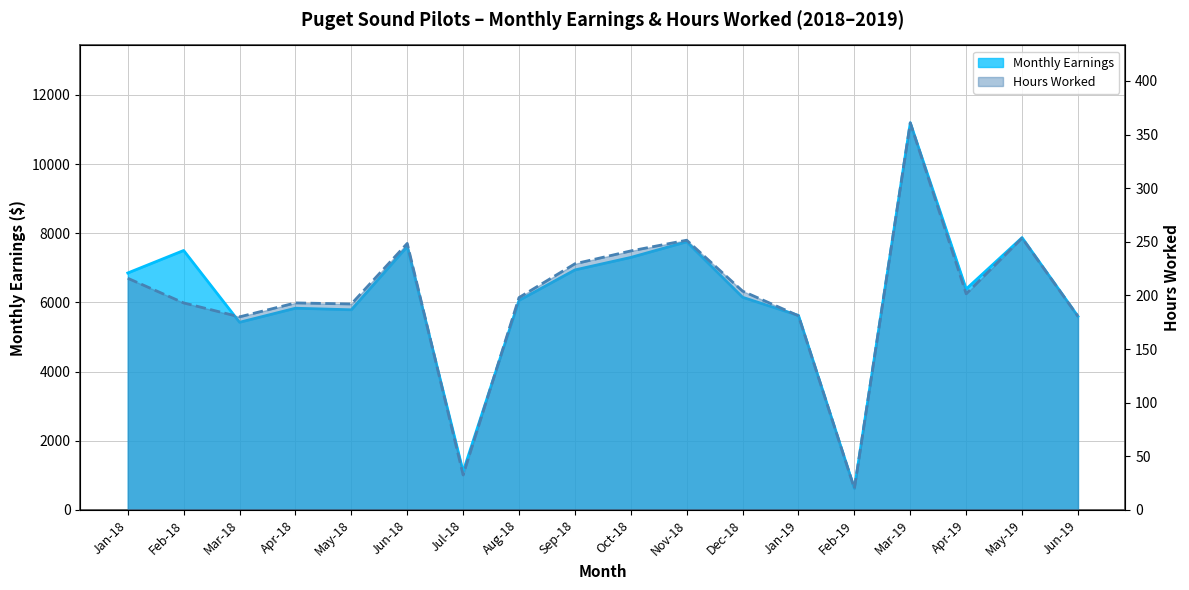

Which category has the lowest value in the Hours Worked series?

Feb-19